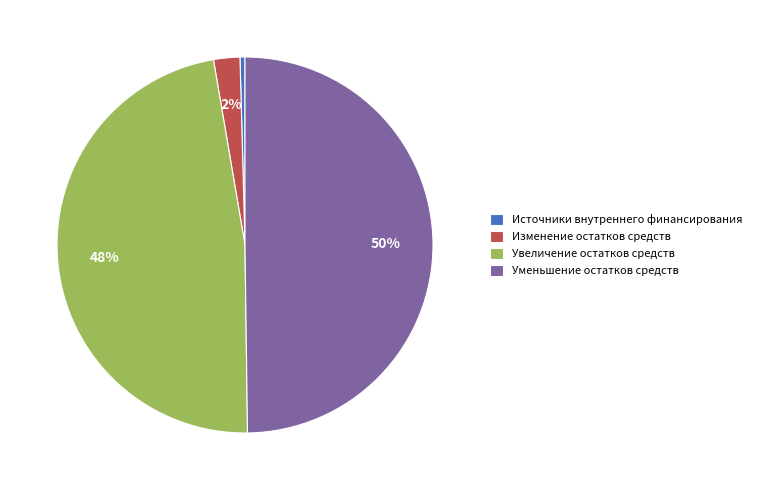

To the nearest percent, what is the difference between the Изменение остатков средств and Уменьшение остатков средств slice percentages?

48%